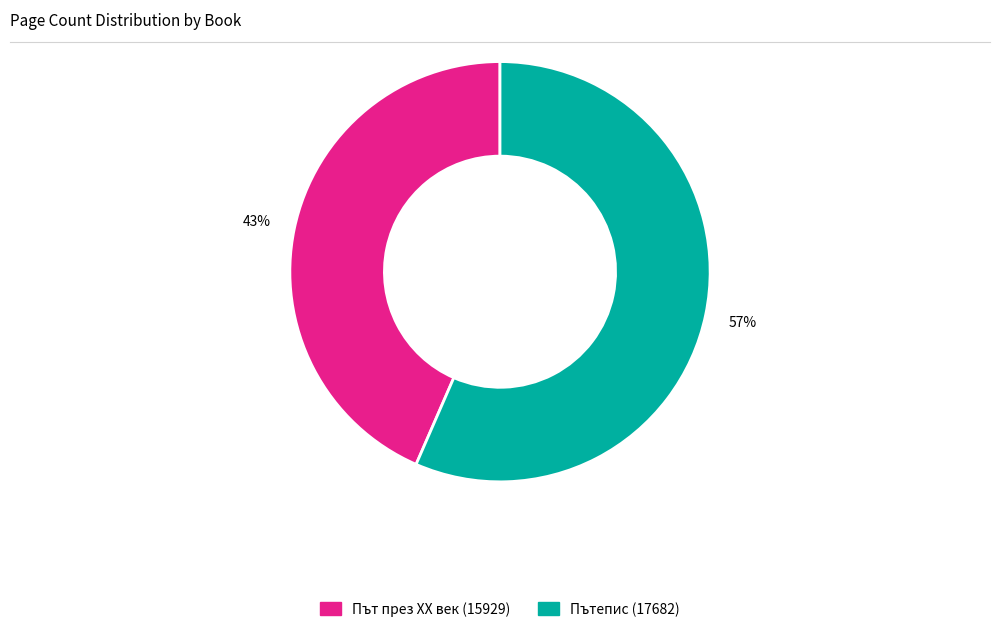

Count the number of slices in the pie.

2